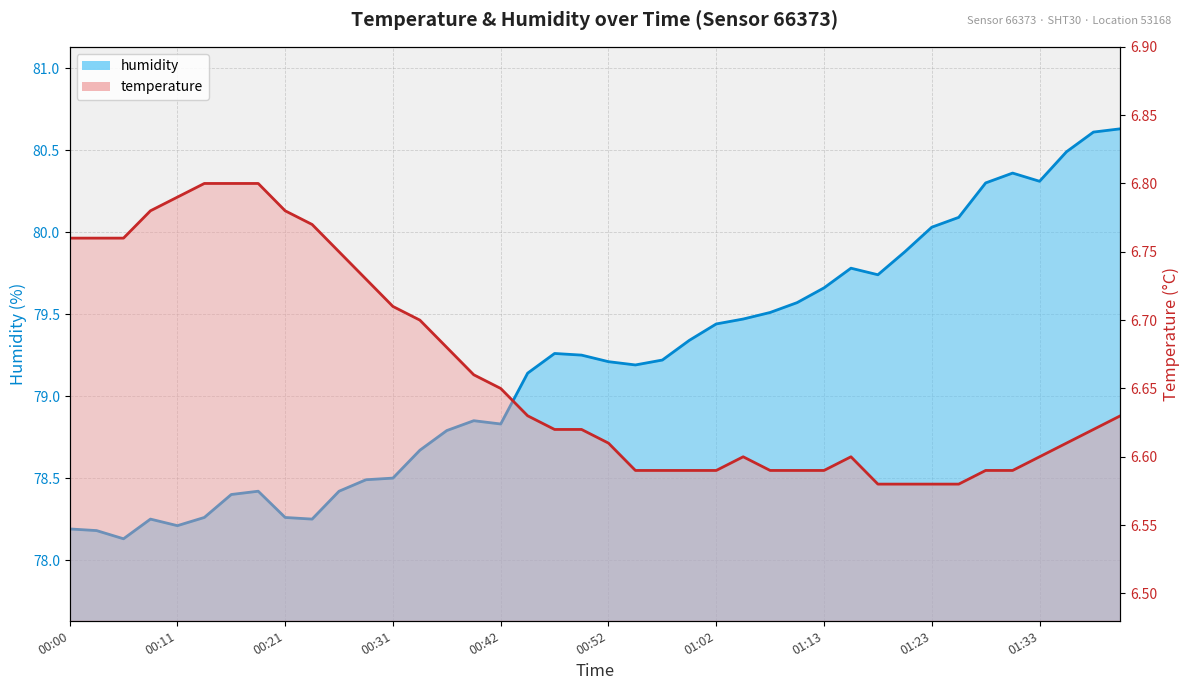

What is the sum of all humidity values?

3167.6